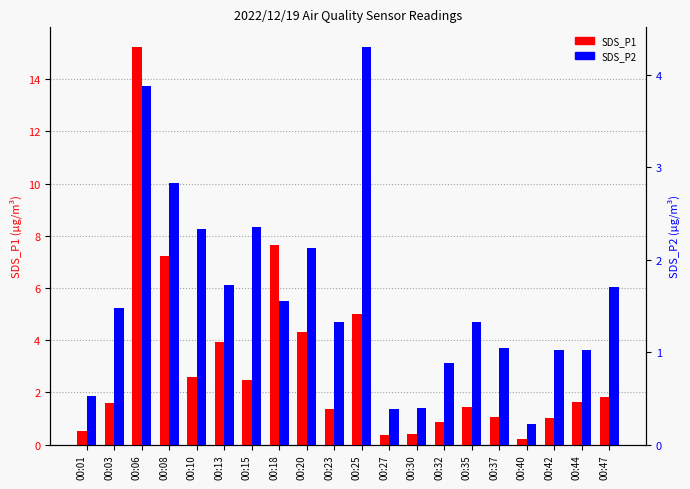

How many bars are there in each group?

2